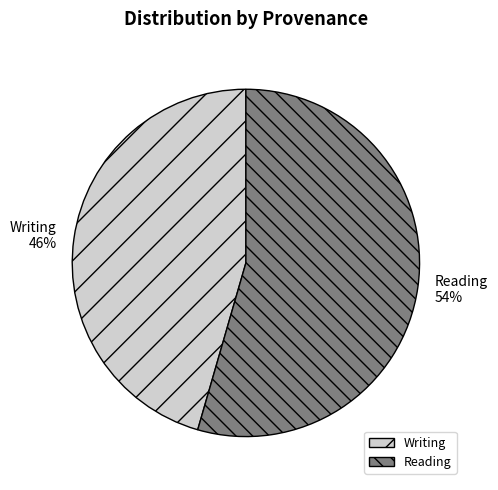

How many slices are in this pie chart?

2